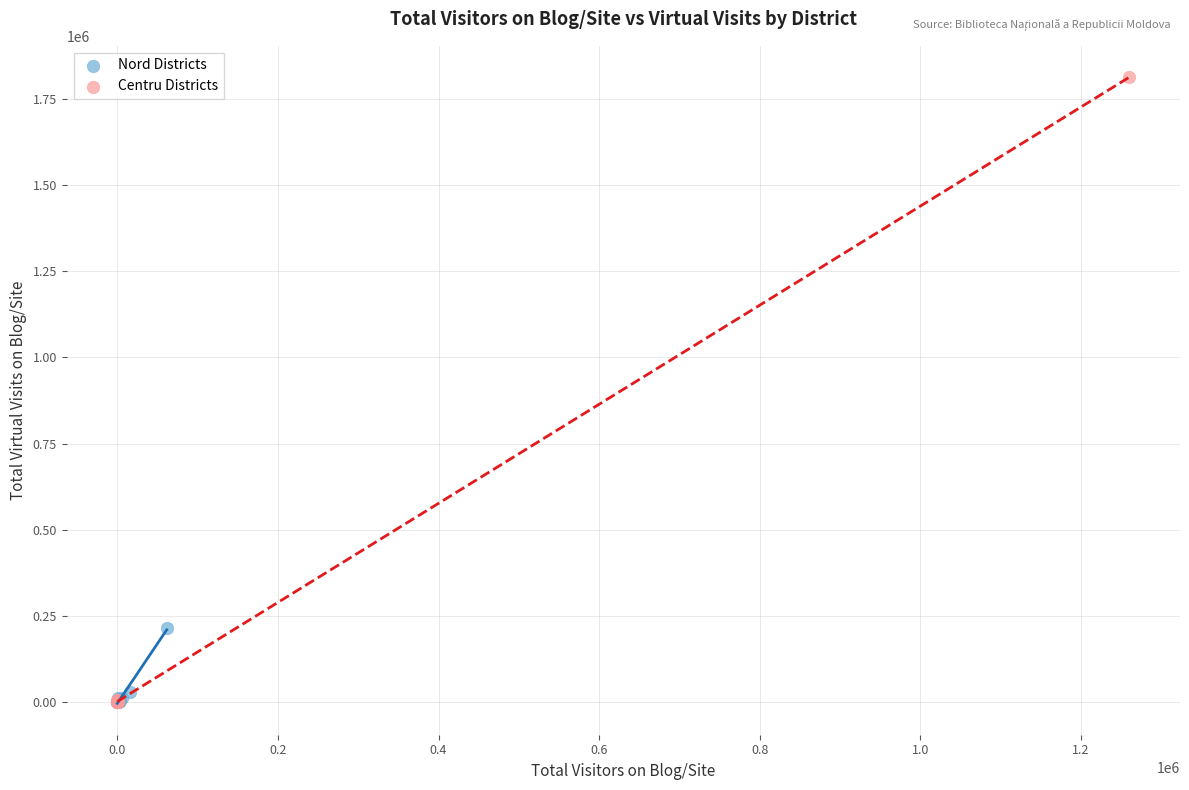

Which series has the largest Y range (max minus min)?

Centru Districts